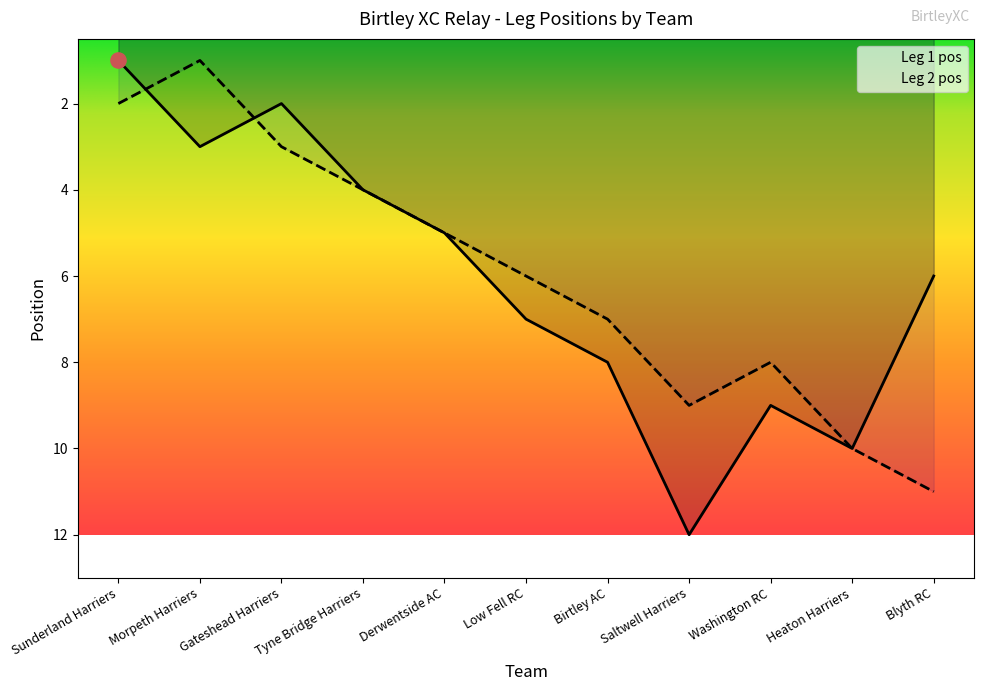

At how many categories does at least one series exceed 8?

4